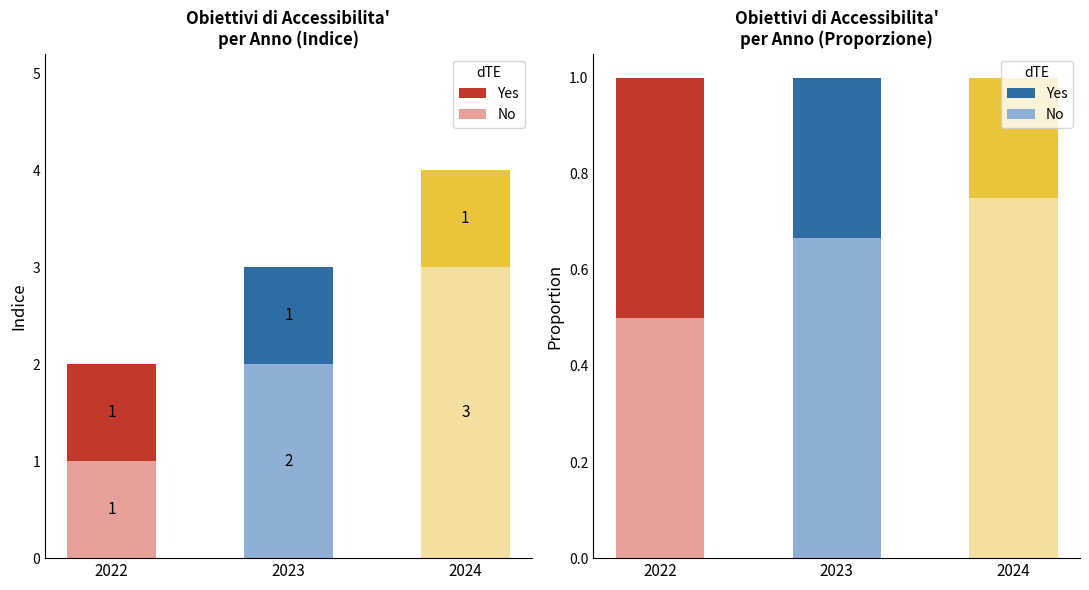

What is the highest value of the No series?

3